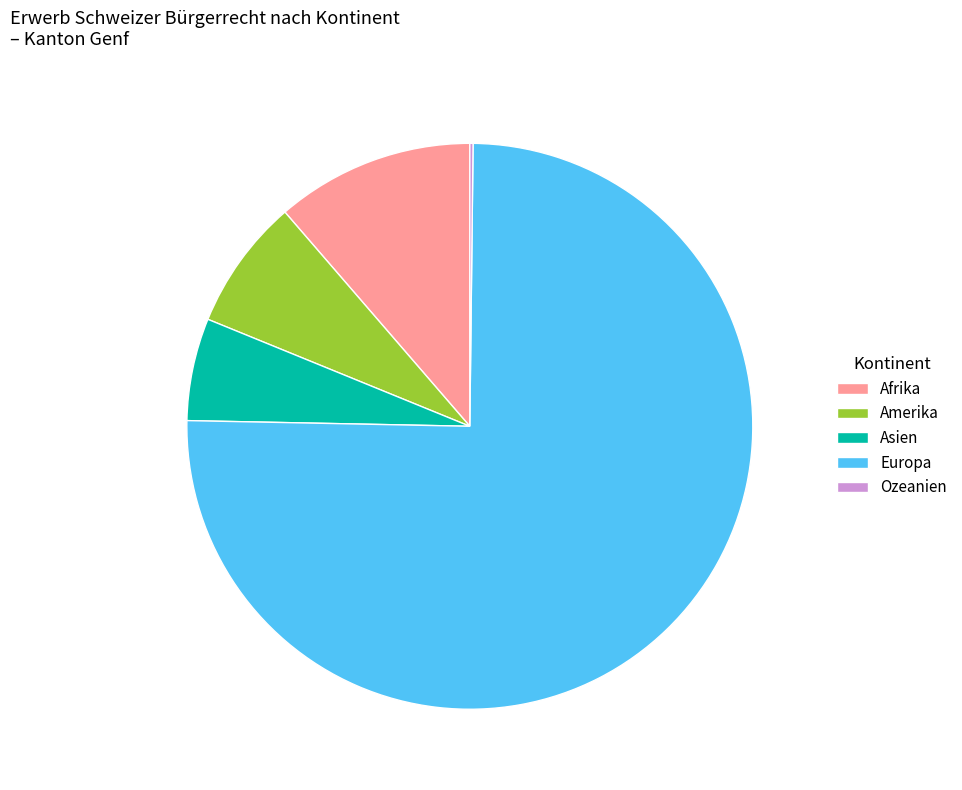

Between Amerika and Europa, which is larger?

Europa